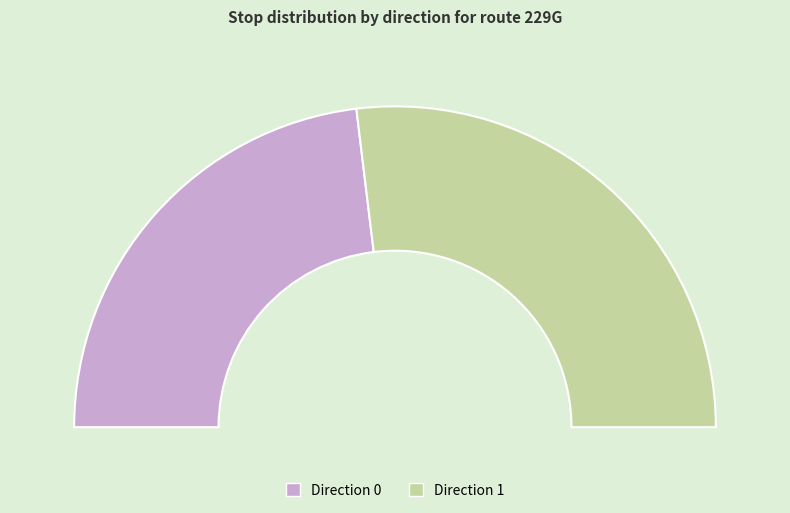

Does any single category account for the majority?

Yes